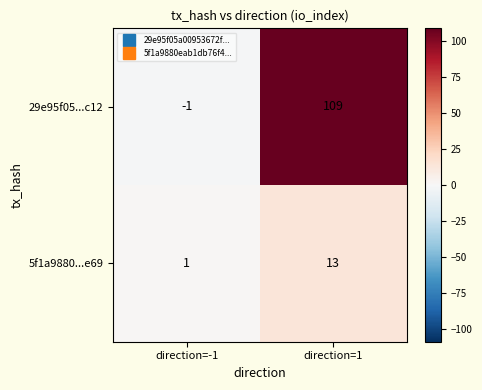

Count the number of data series in this chart.

2